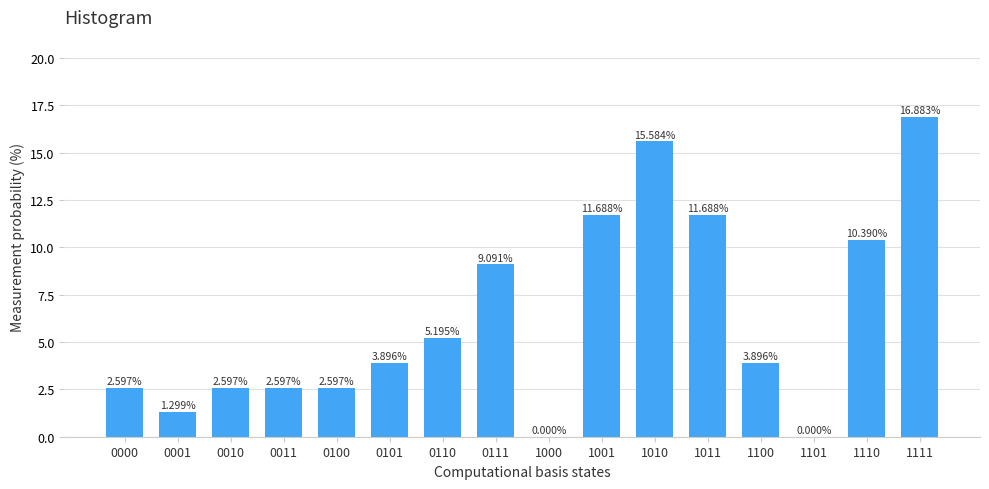

What is the sum of the values at 1110 and 1000?

10.4